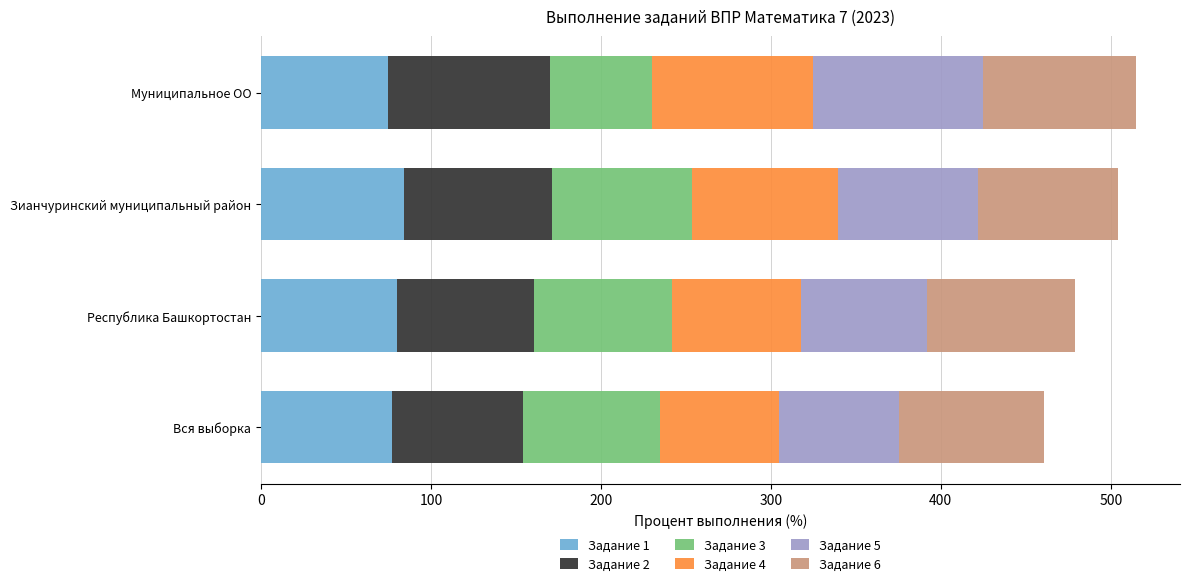

What is the total value across all series at Республика Башкортостан?

479.0